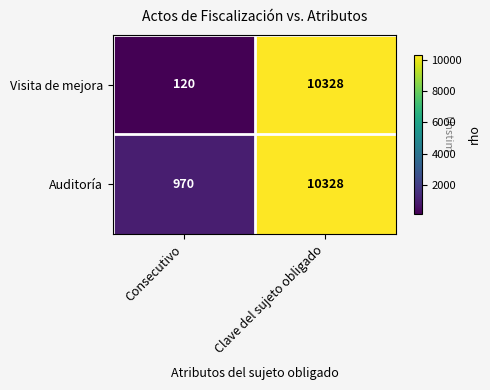

At Consecutivo, list the series in order from smallest to largest.

Visita de mejora, Auditoría